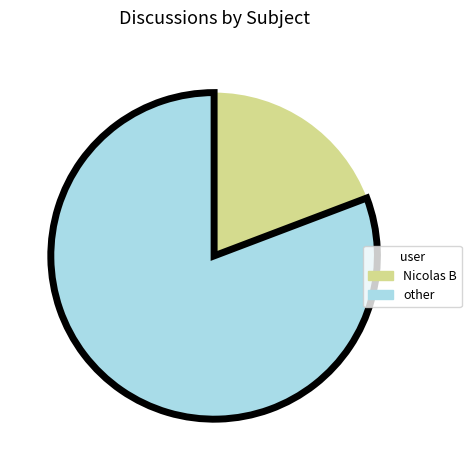

Is there a majority slice in this chart?

Yes